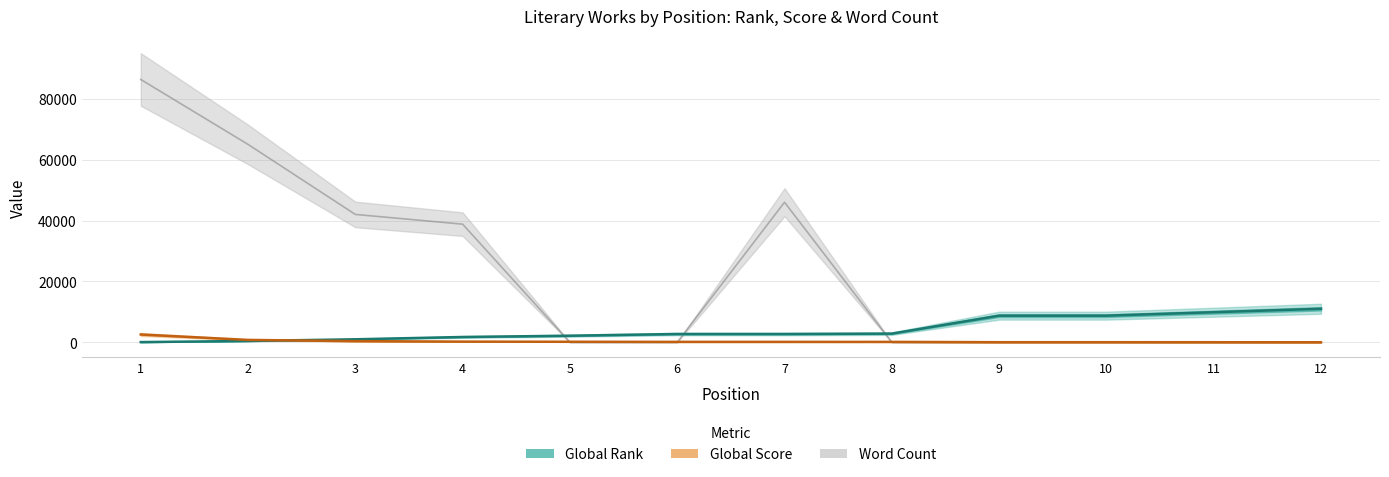

What is the total value across all series at 1?

88967